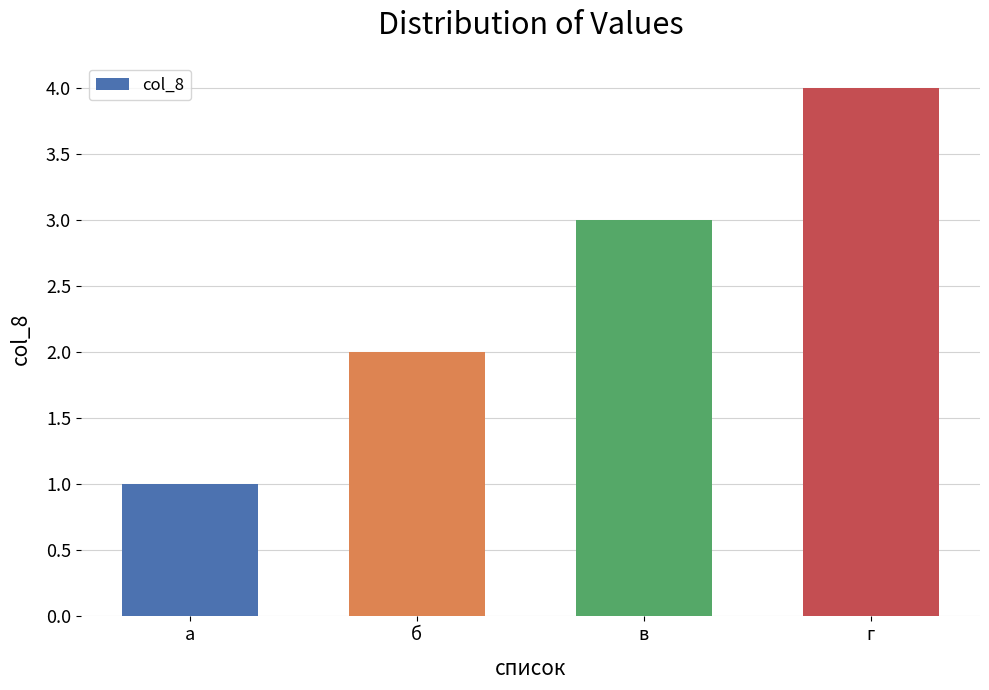

What is the difference between the values at в and а?

2